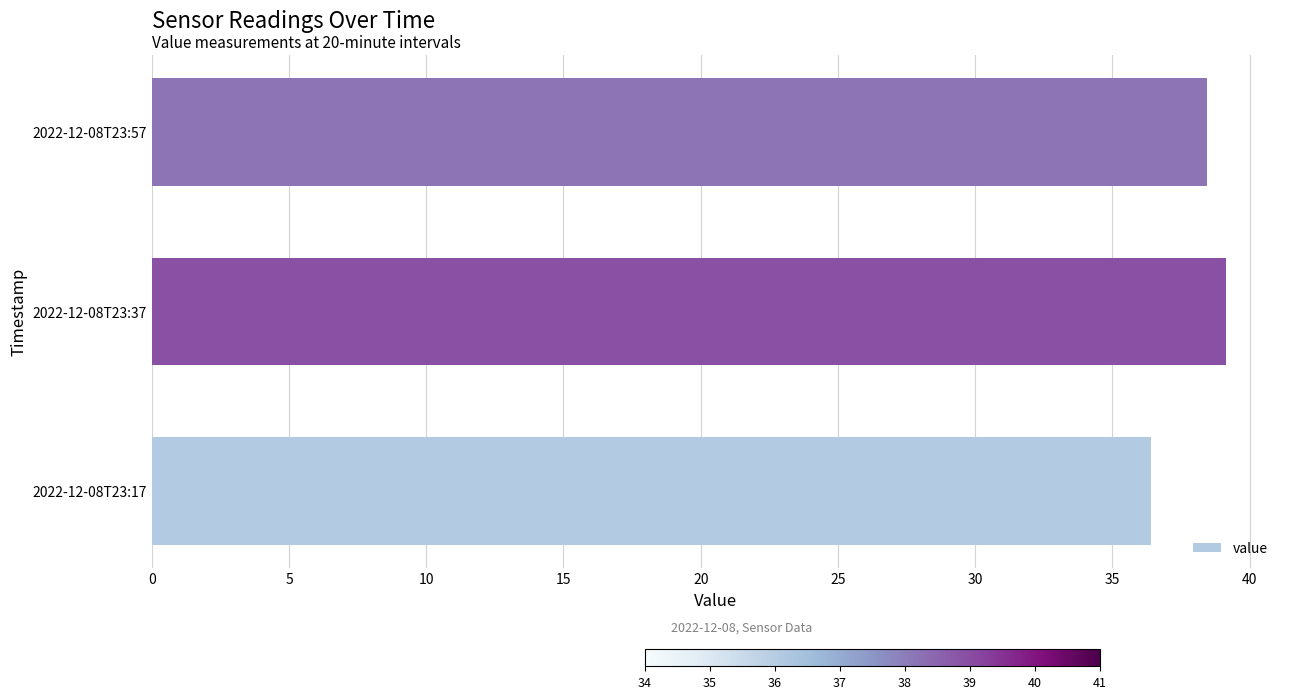

Which category has the highest value across all series?

2022-12-08T23:37